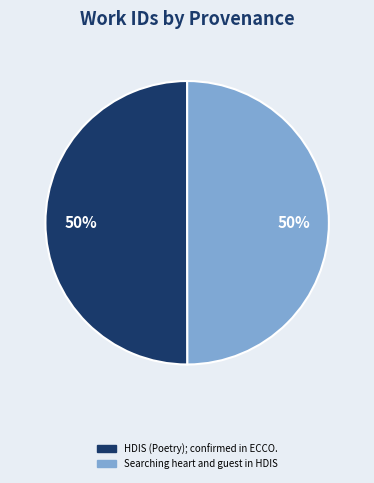

The HDIS (Poetry); confirmed in ECCO. slice represents 50% of the pie. True or false?

True